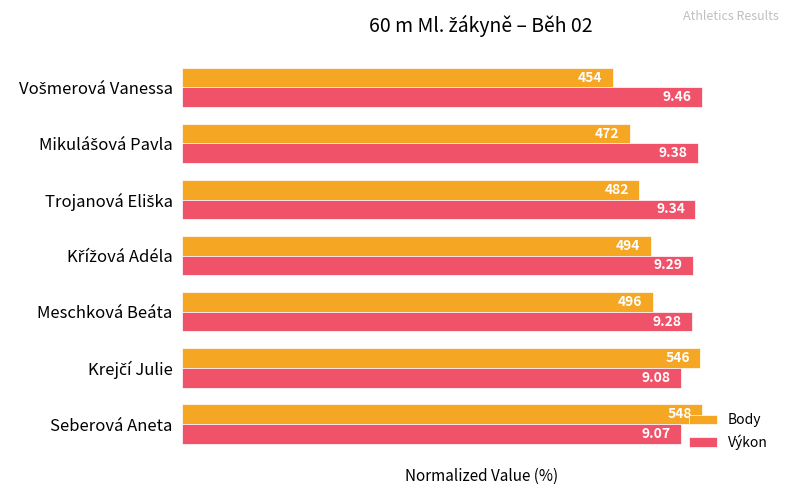

What are all the series names shown in the legend?

Body, Výkon